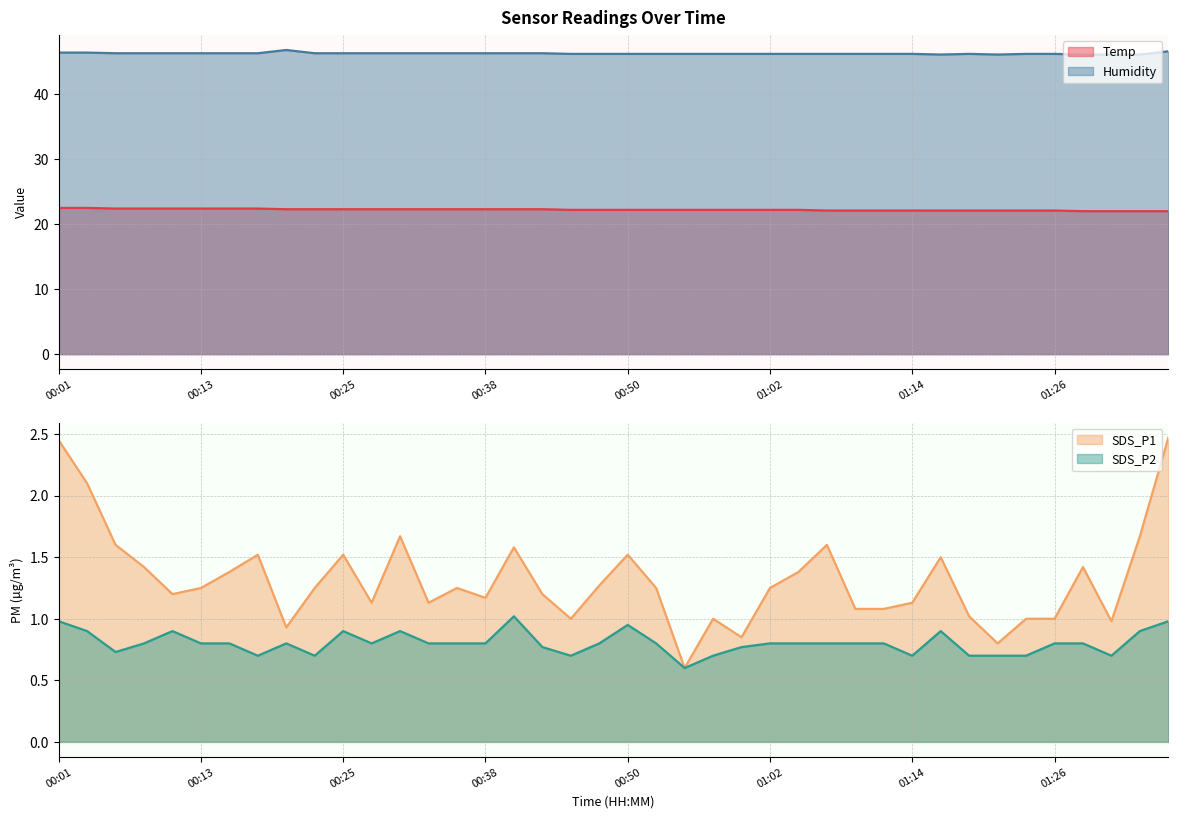

At which label does SDS_P1 first exceed 1?

00:01